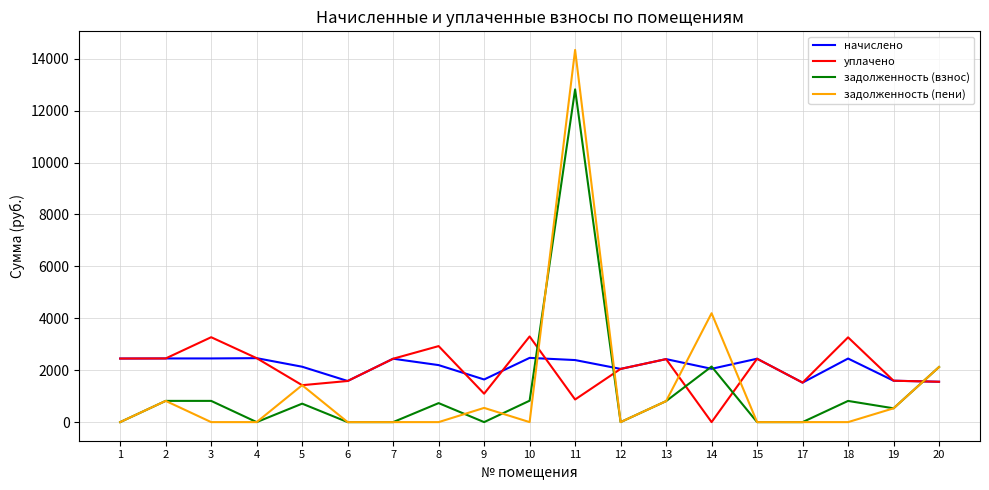

List the series in order of their peak value, lowest first.

начислено, уплачено, задолженность (взнос), задолженность (пени)